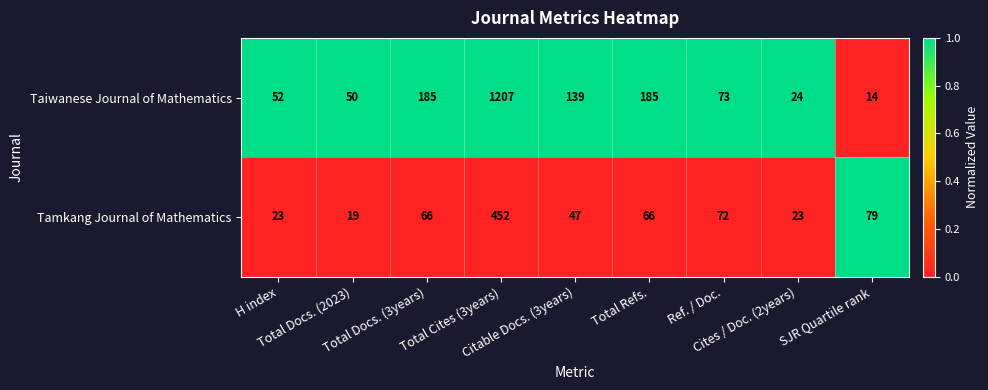

List the series in order of their peak value, lowest first.

Tamkang Journal of Mathematics, Taiwanese Journal of Mathematics